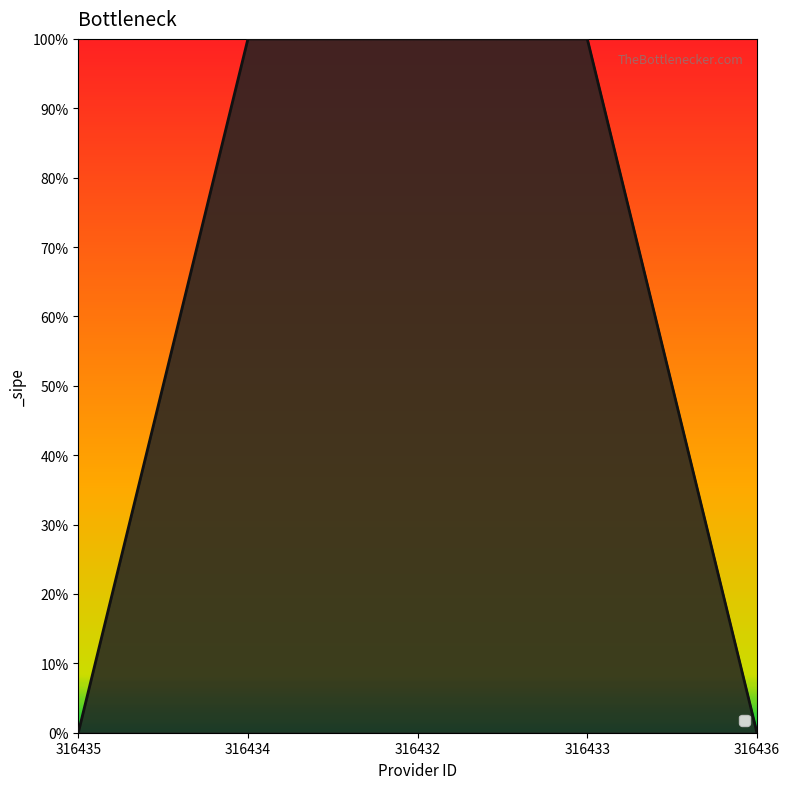

Does the chart have visible grid lines?

No